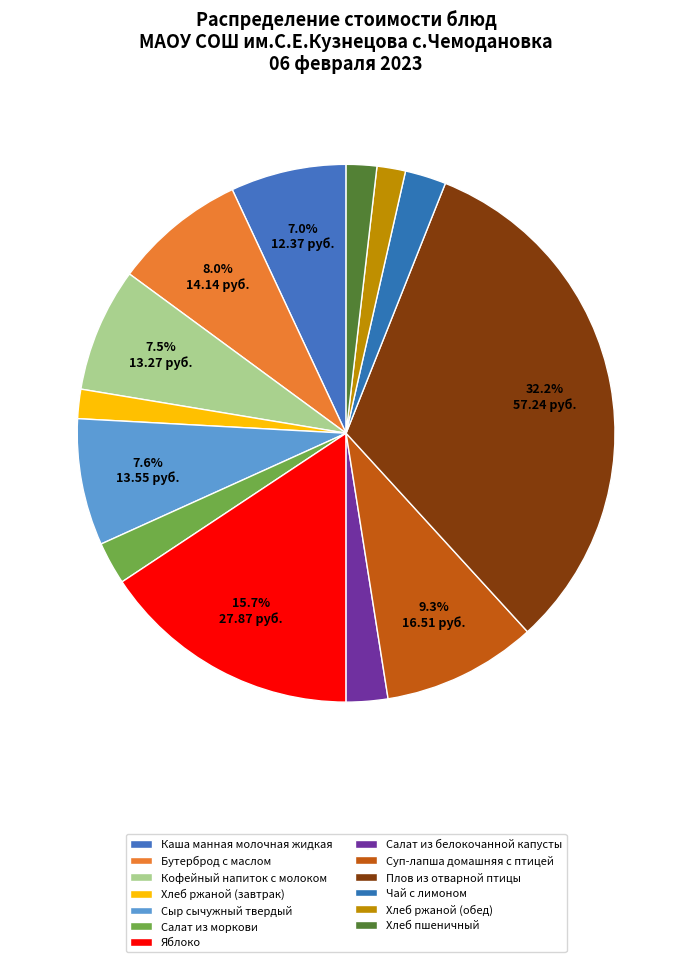

Is there a majority slice in this chart?

No